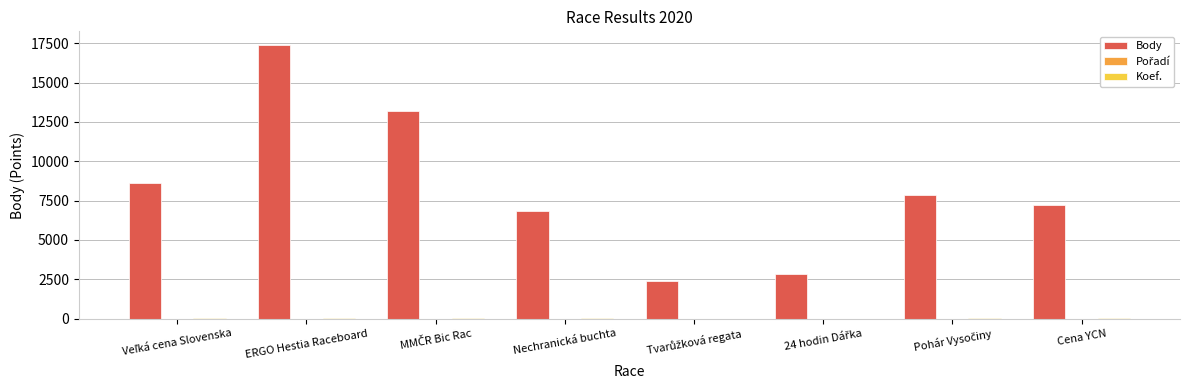

Which series has the largest total across all categories?

Body